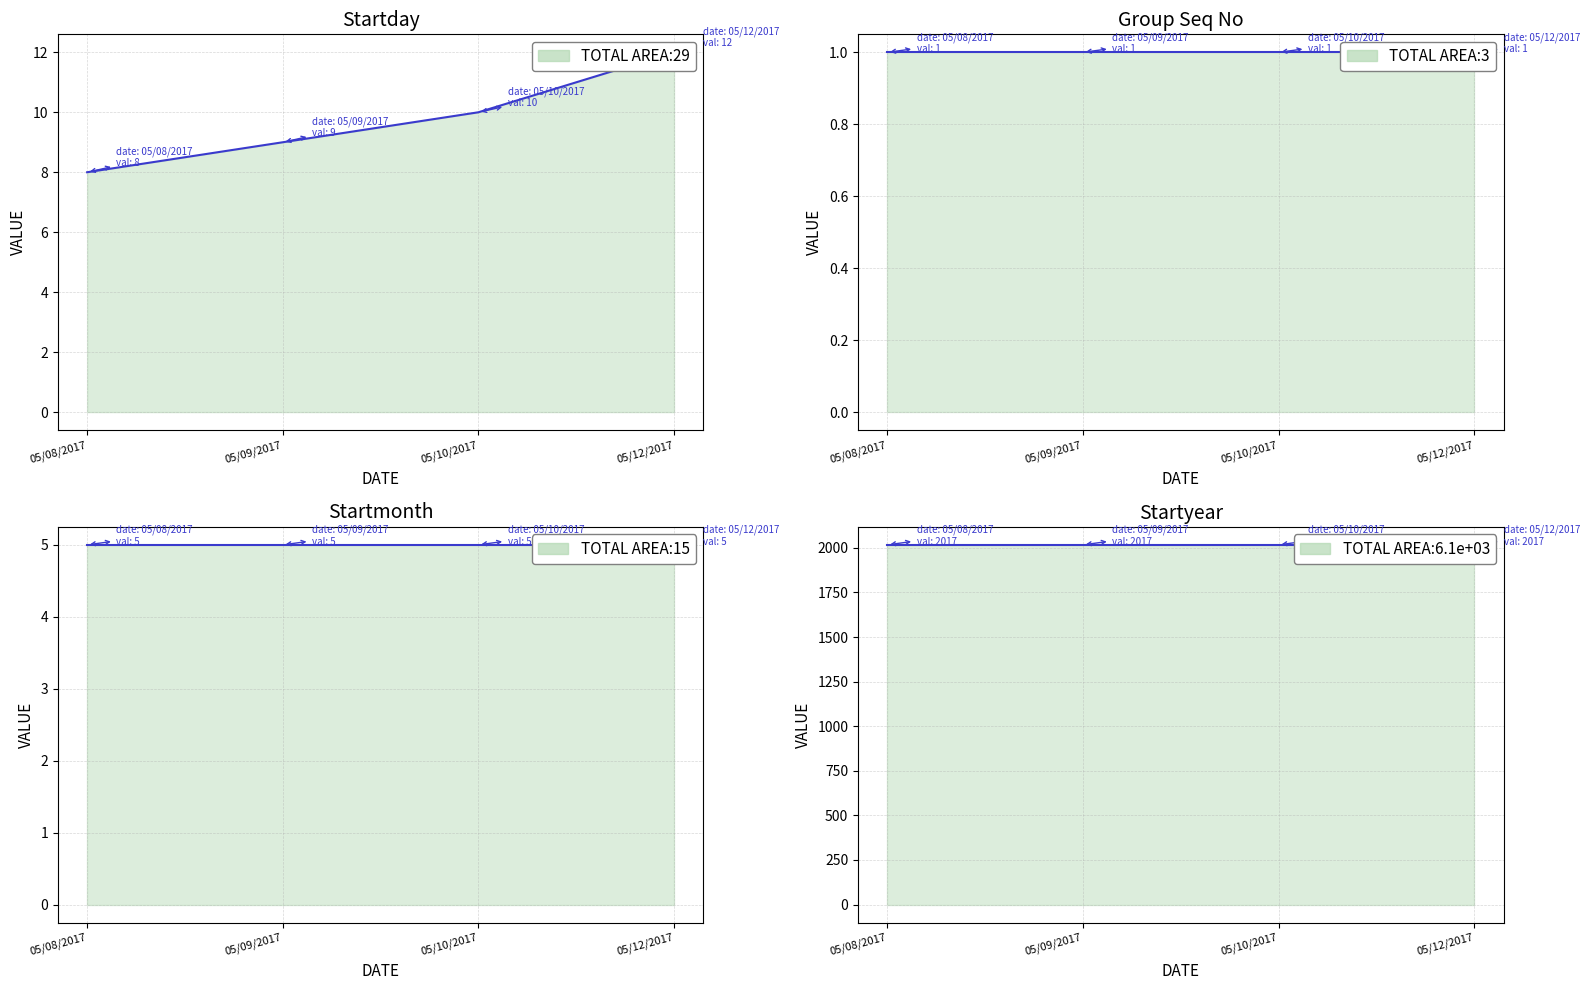

True or false: Startmonth and Group Seq No intersect in this chart.

False